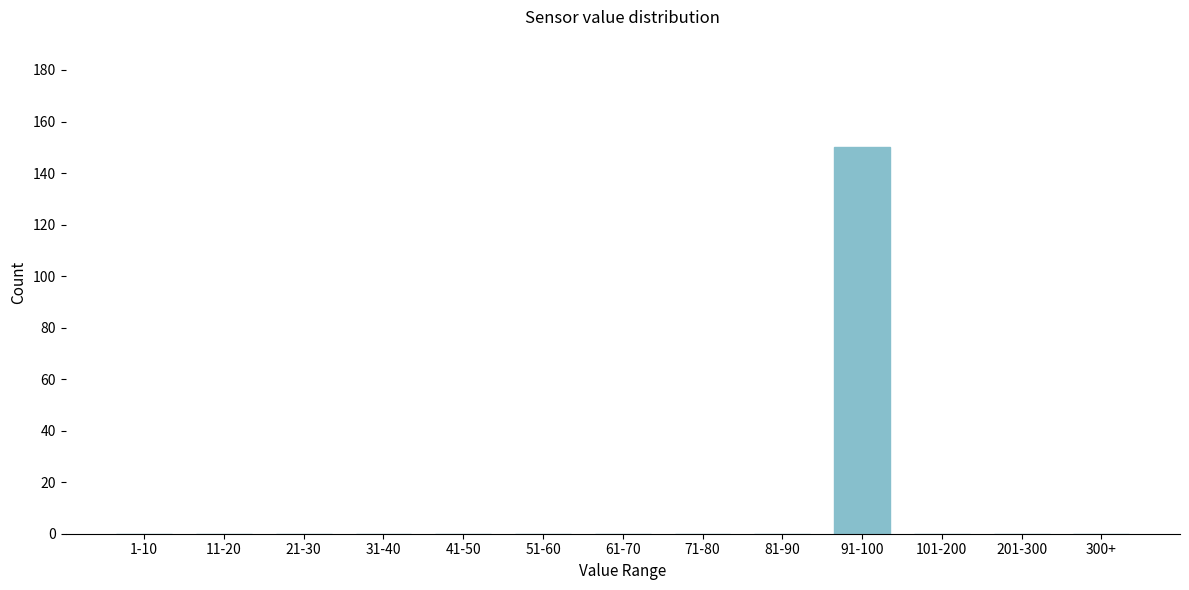

Reading left to right, extract all data points from this chart.

1-10=0	11-20=0	21-30=0	31-40=0	41-50=0	51-60=0	61-70=0	71-80=0	81-90=0	91-100=150	101-200=0	201-300=0	300+=0